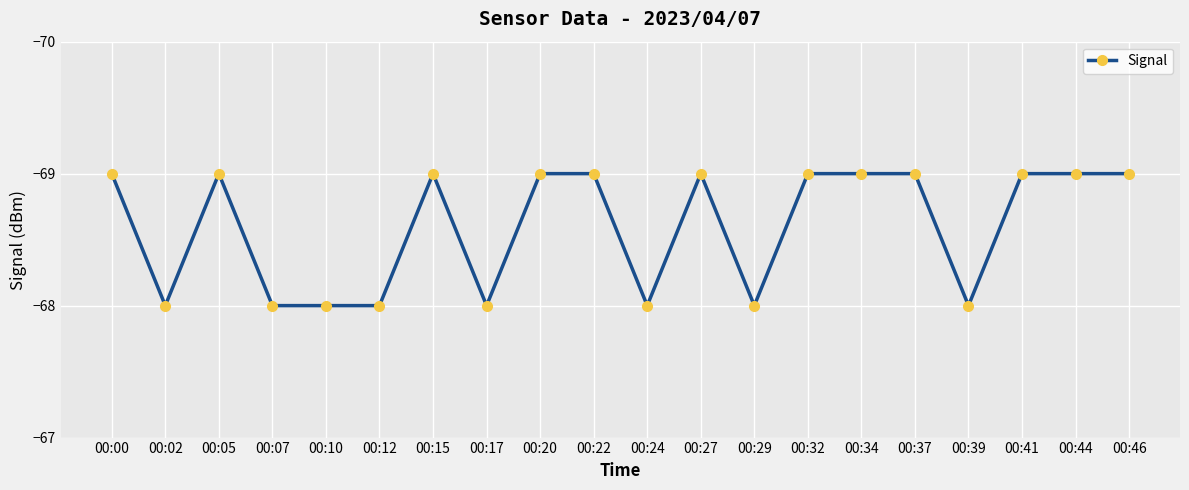

Read the value at 00:24.

-68